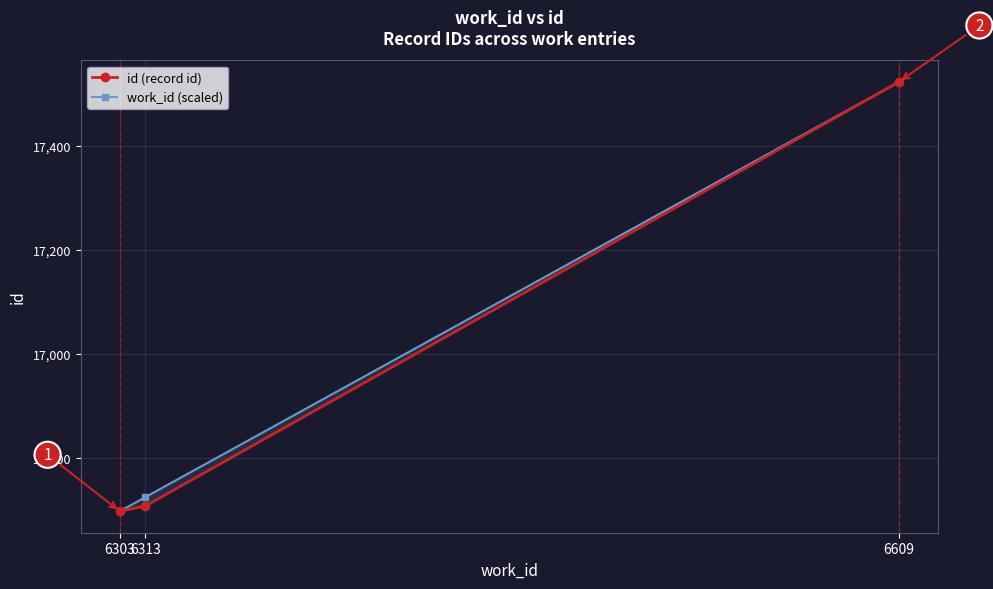

Reading right to left, what are all the values shown in this chart?

id (record id): 17523.0	16707.0	16697.0
work_id (scaled): 17523.0	16724.0	16697.0